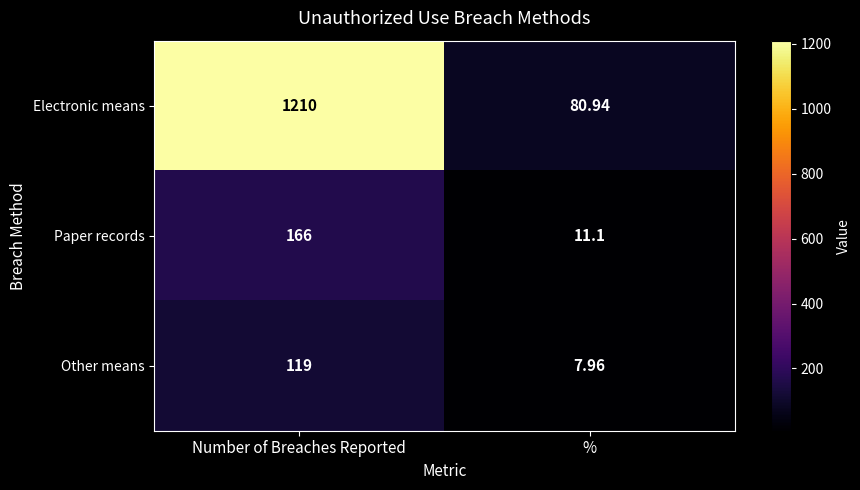

Which category has the highest value across all series?

Number of Breaches Reported